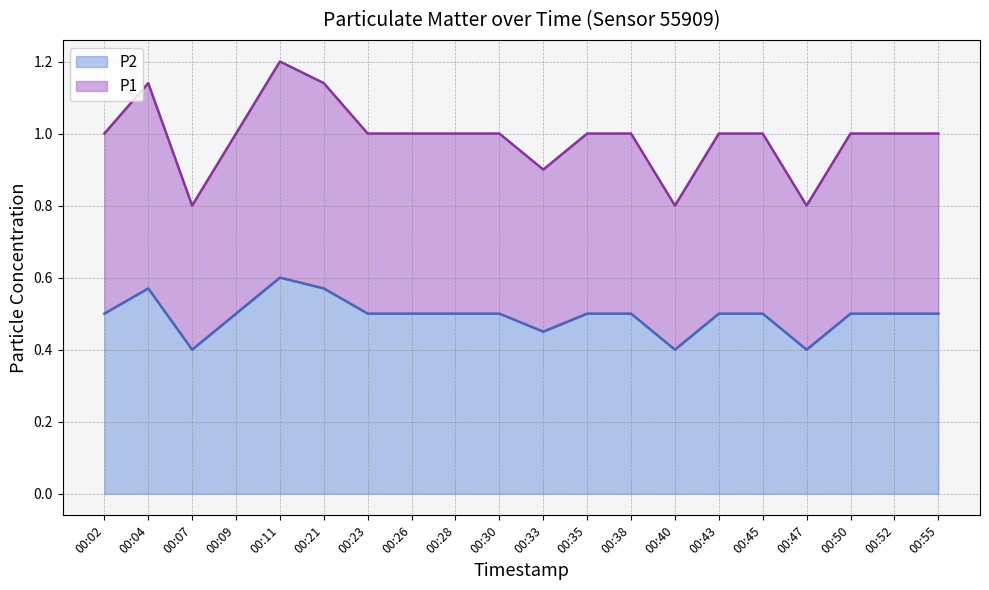

At which category does the chart reach its peak across all series?

00:11